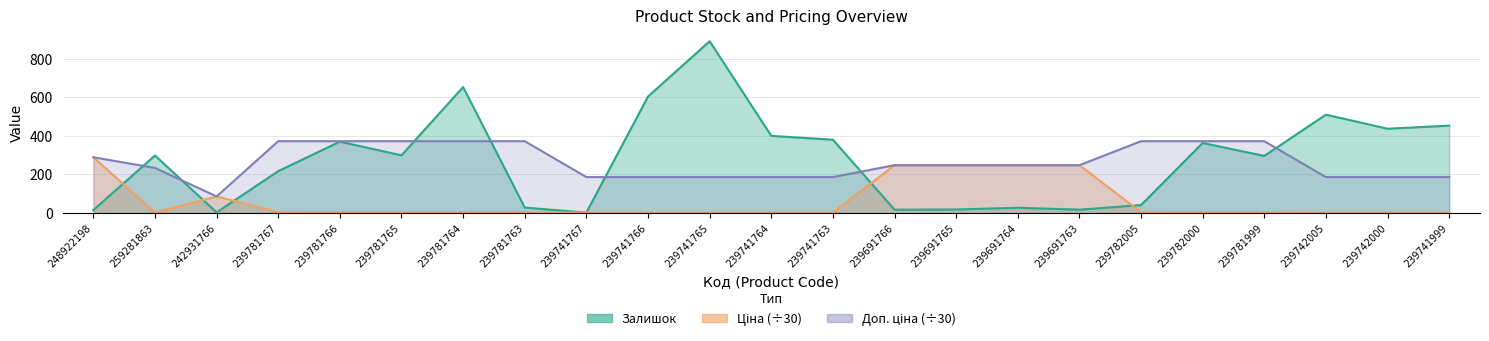

What is the highest value of the Доп. ціна series?

372.3